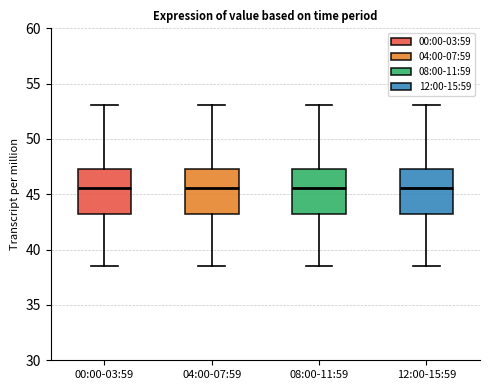

Where is the lower edge of the box for 00:00-03:59 on the y-axis? The values are not printed on the chart, so give them approximately, as read against the axis.

43.5